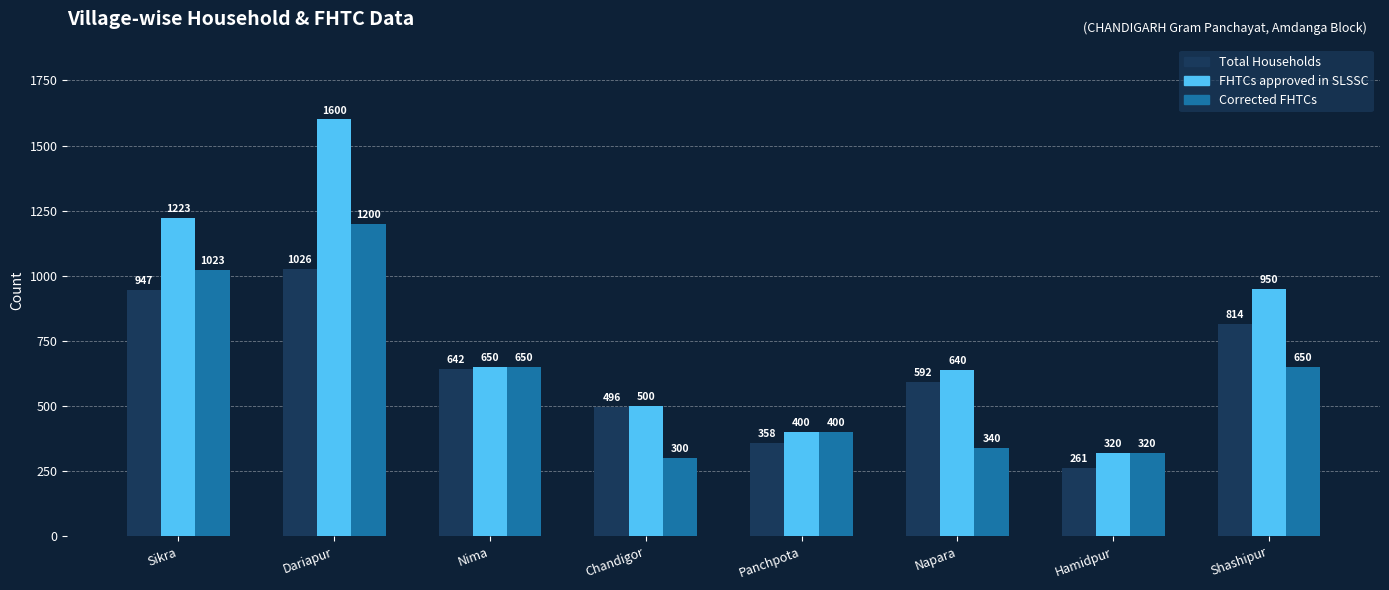

Is it true that FHTCs approved in SLSSC equals 650 at Nima?

True